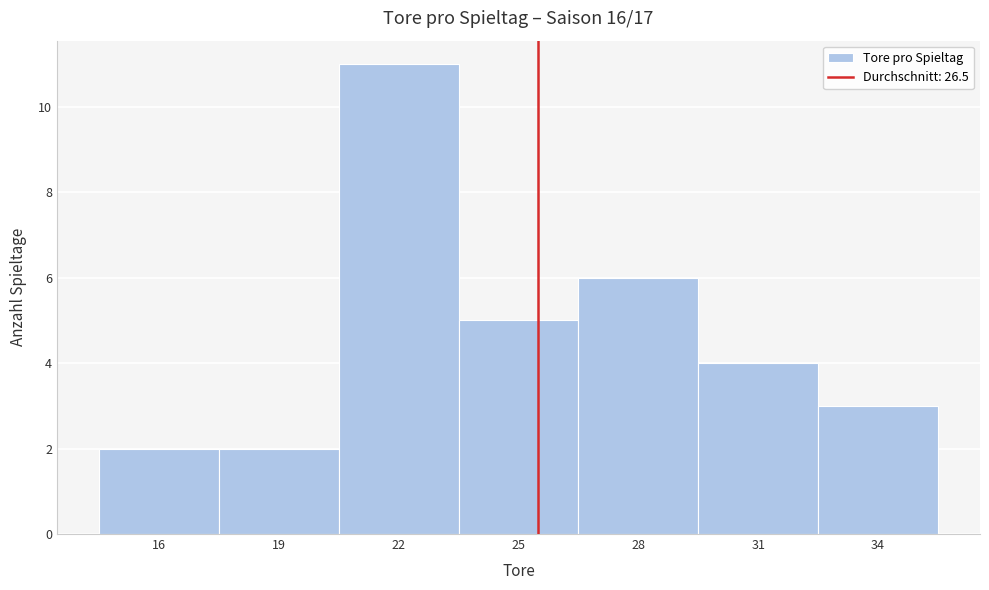

Reading left to right, what are all the values shown in this chart?

16=2	19=2	22=11	25=5	28=6	31=4	34=3